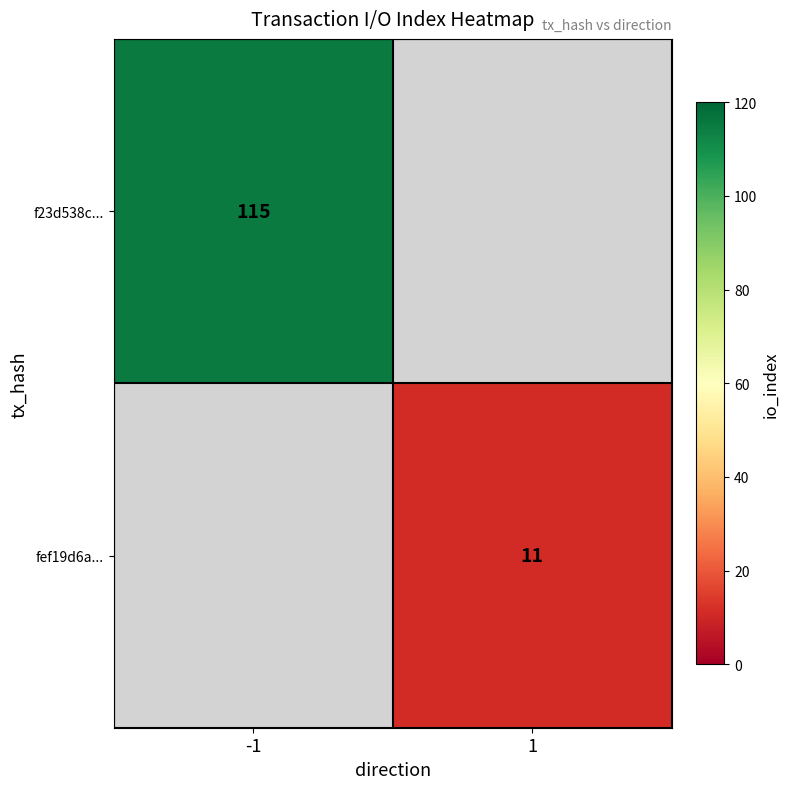

Is it true that f23d538c... equals 72 at -1?

False